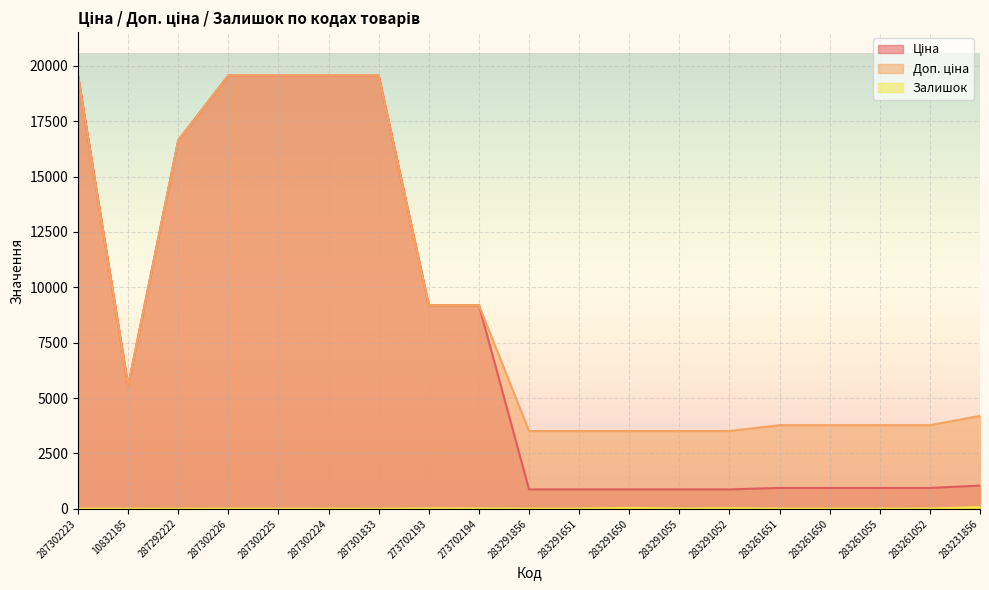

Rank the categories by Ціна value from highest to lowest.

287302223, 287302226, 287302225, 287302224, 287301833, 287292222, 273702193, 273702194, 10832185, 283231856, 283261651, 283261650, 283261055, 283261052, 283291856, 283291651, 283291650, 283291055, 283291052